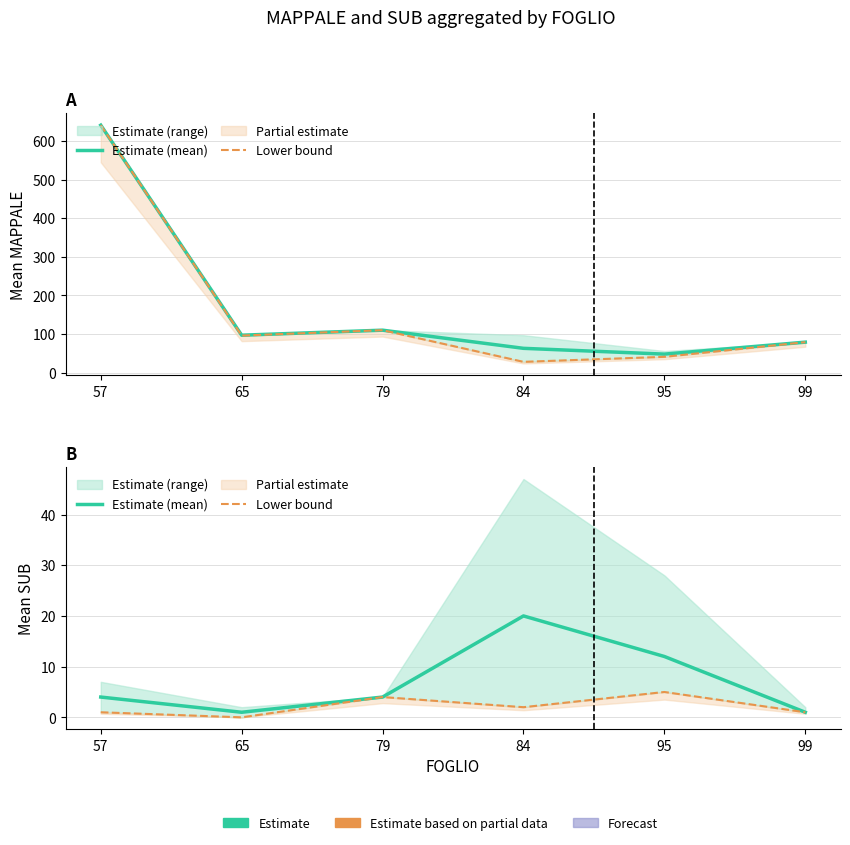

True or false: Lower bound and Estimate (mean) intersect in this chart.

False